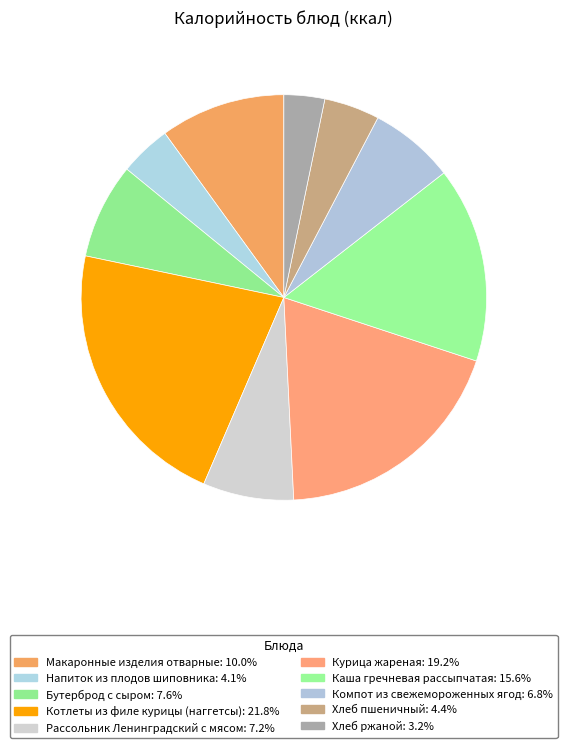

How many segments does this pie chart have?

10